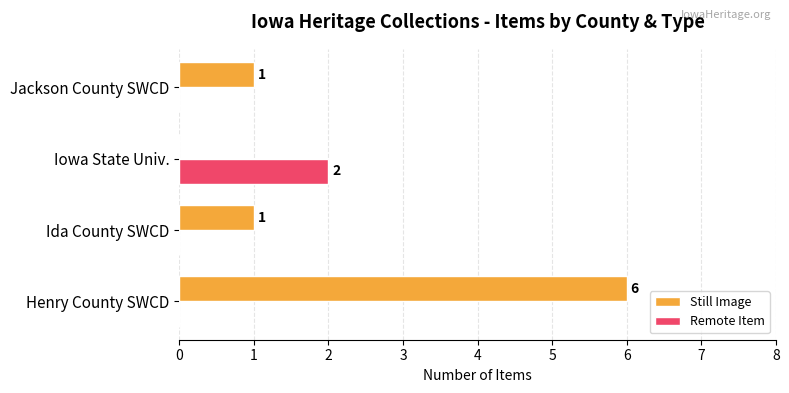

At which label does Still Image reach its peak?

Henry County SWCD